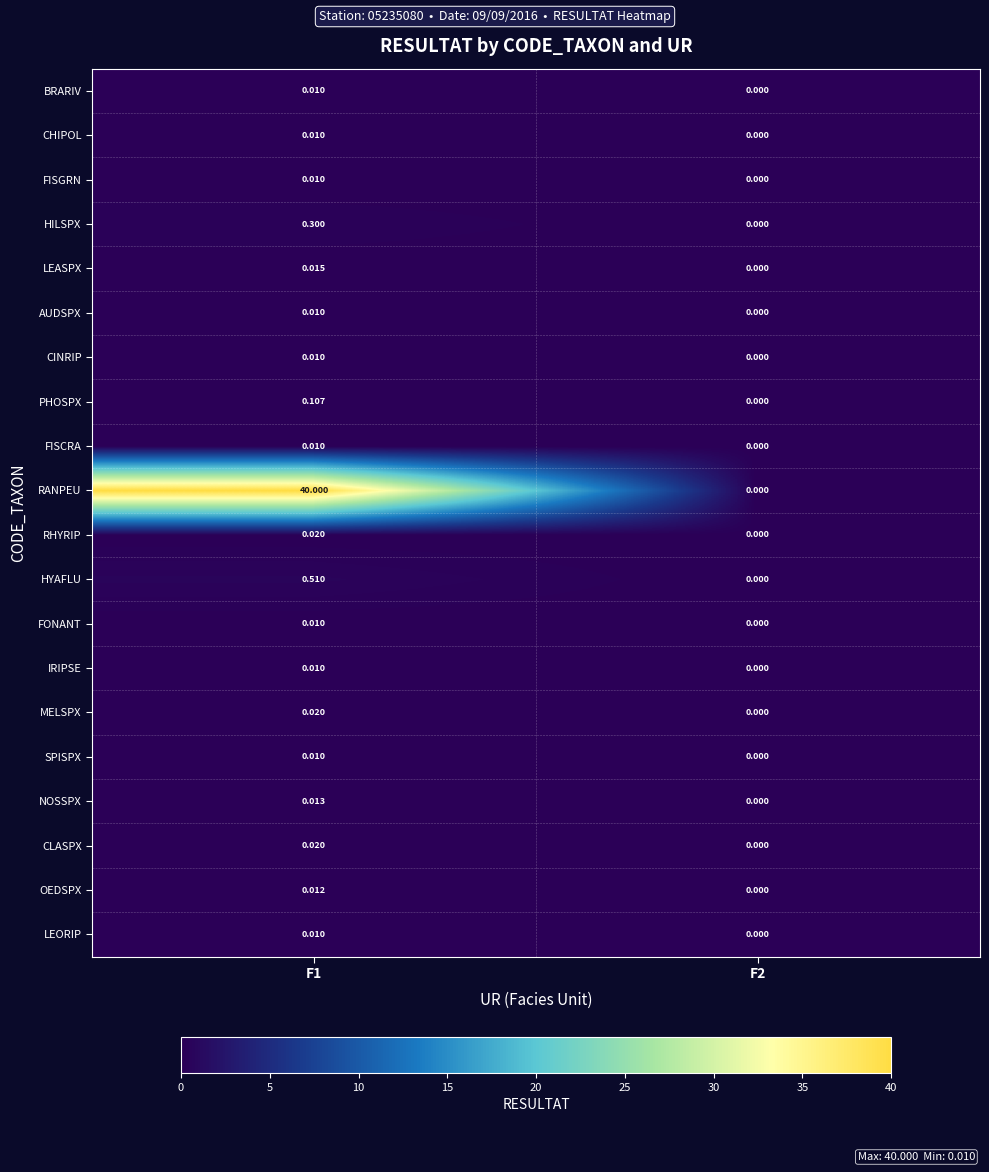

Which series has the largest total across all categories?

RANPEU